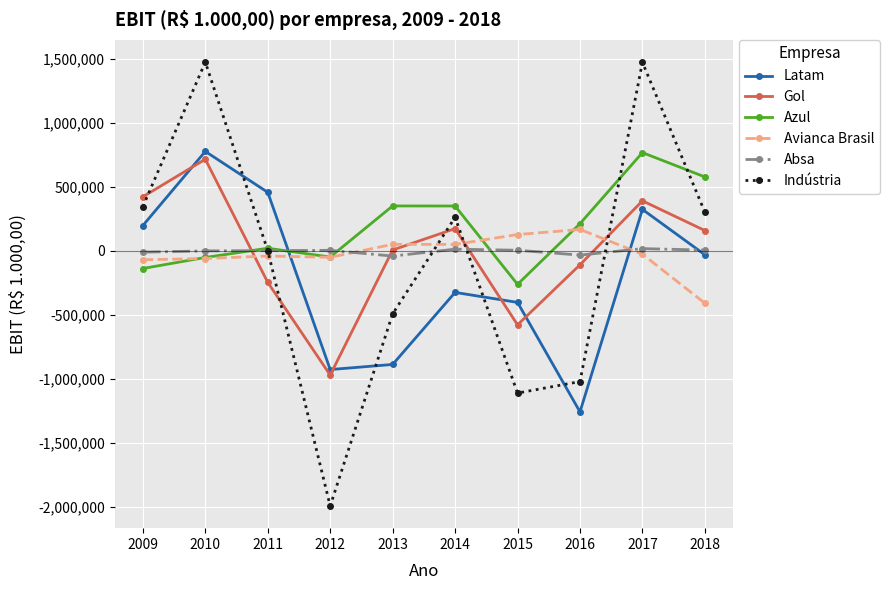

True or false: Avianca Brasil has more than 1 points higher than both neighbors.

True